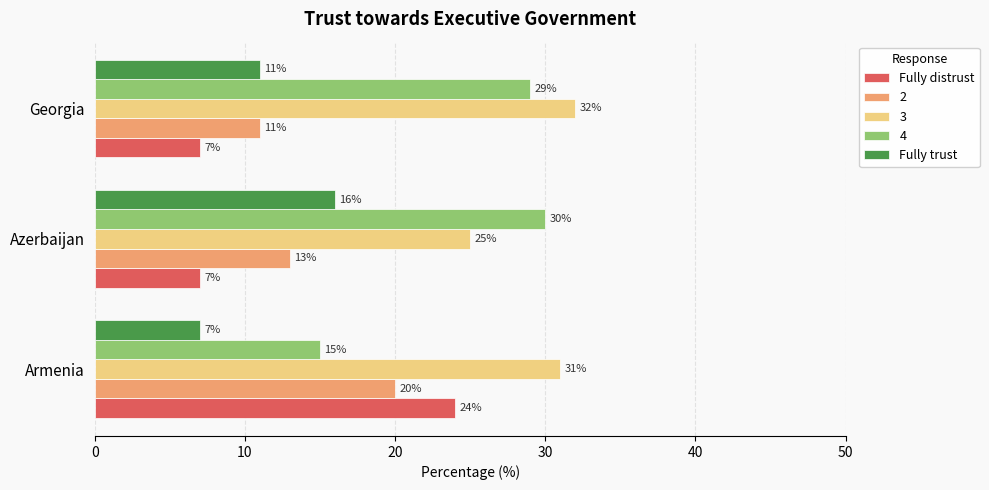

At Armenia, list the series in order from largest to smallest.

3, Fully distrust, 2, 4, Fully trust